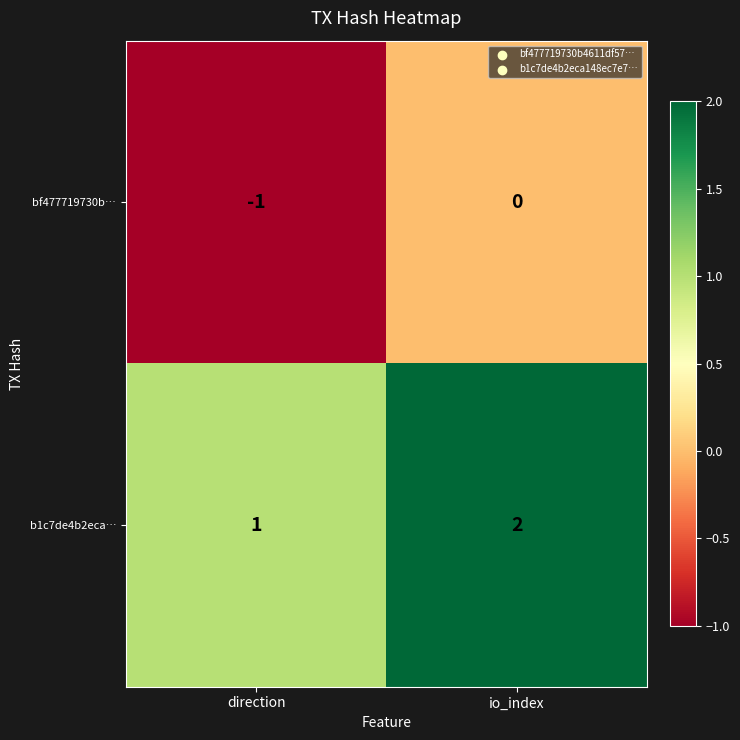

What is the sum of the b1c7de4b2eca… values at io_index and direction?

3